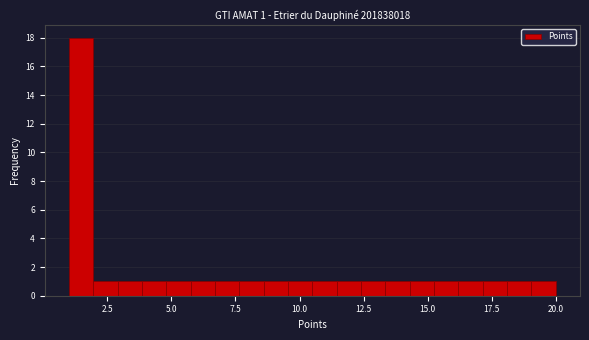

Read against the x-axis, roughly where is the centre of the tallest bar?

1.5